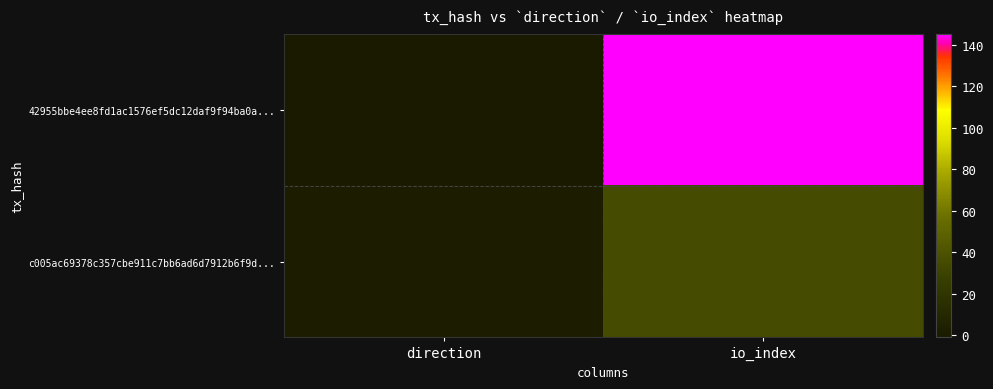

Rank the series by their maximum value, from highest to lowest.

42955bbe4ee8fd1ac1576ef5dc12daf9f94ba0a..., c005ac69378c357cbe911c7bb6ad6d7912b6f9d...